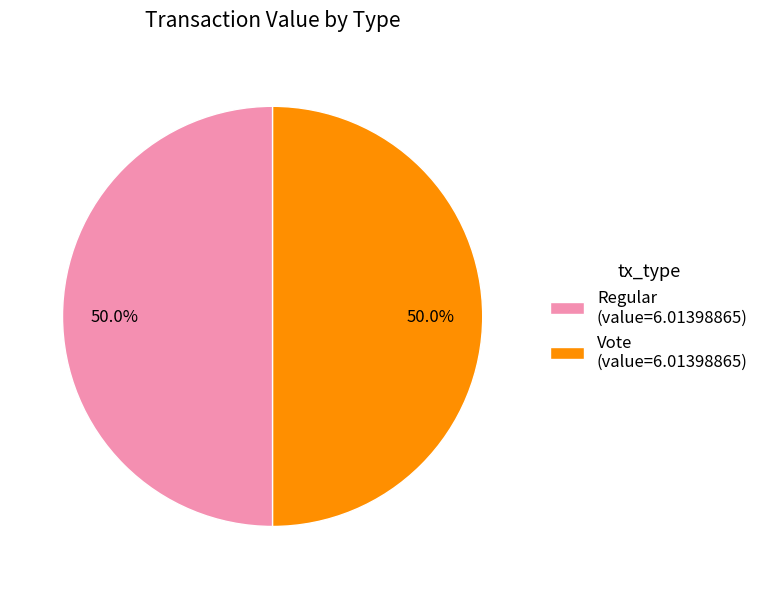

To the nearest percent, what is the difference between the largest and smallest slice percentages?

0%